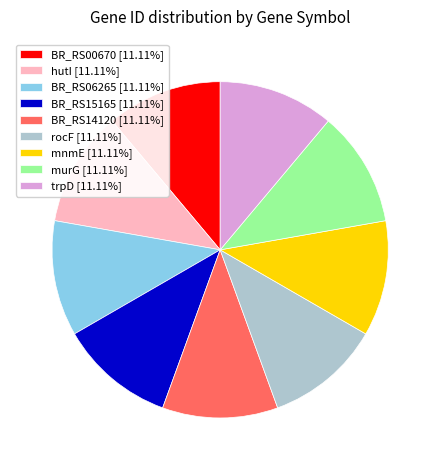

How many segments does this pie chart have?

9